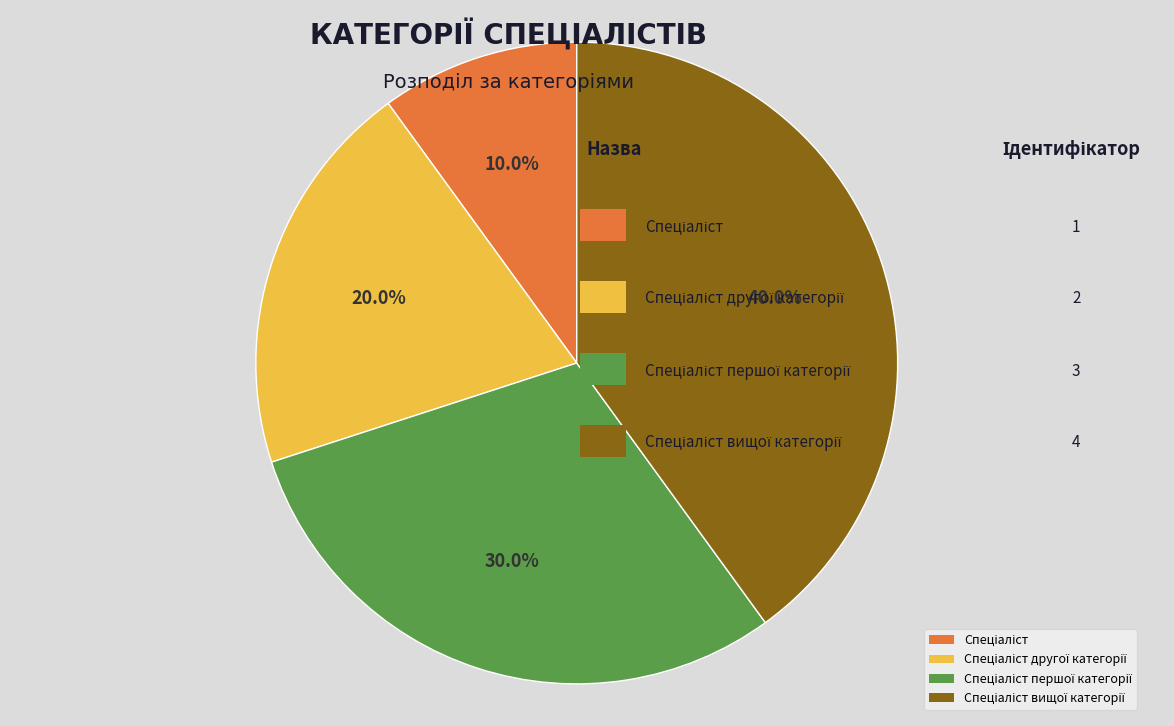

Is there any slice that represents more than half of the pie?

No